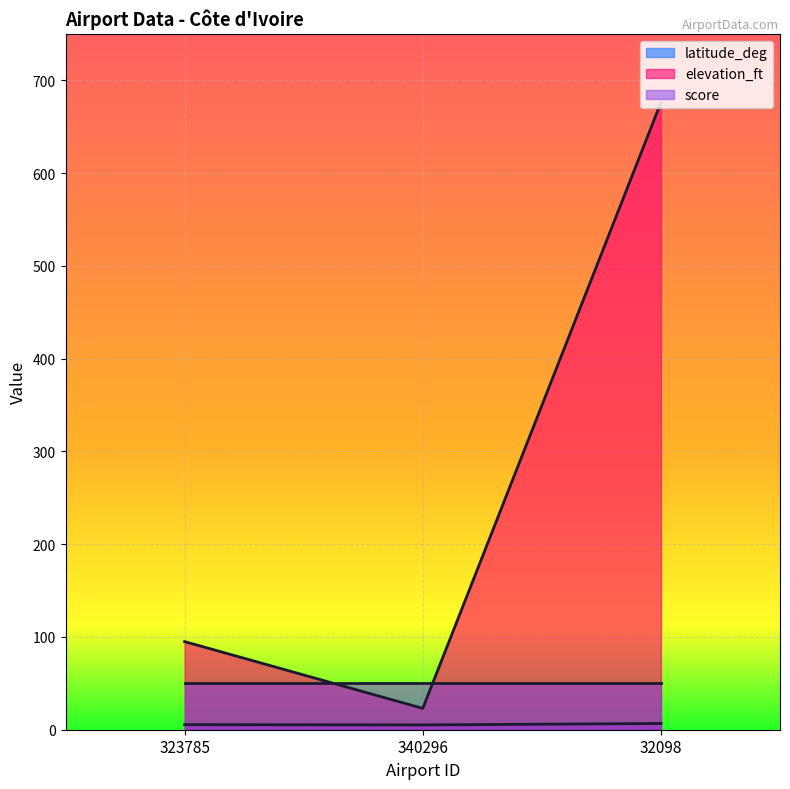

Which series has the widest spread of values?

elevation_ft